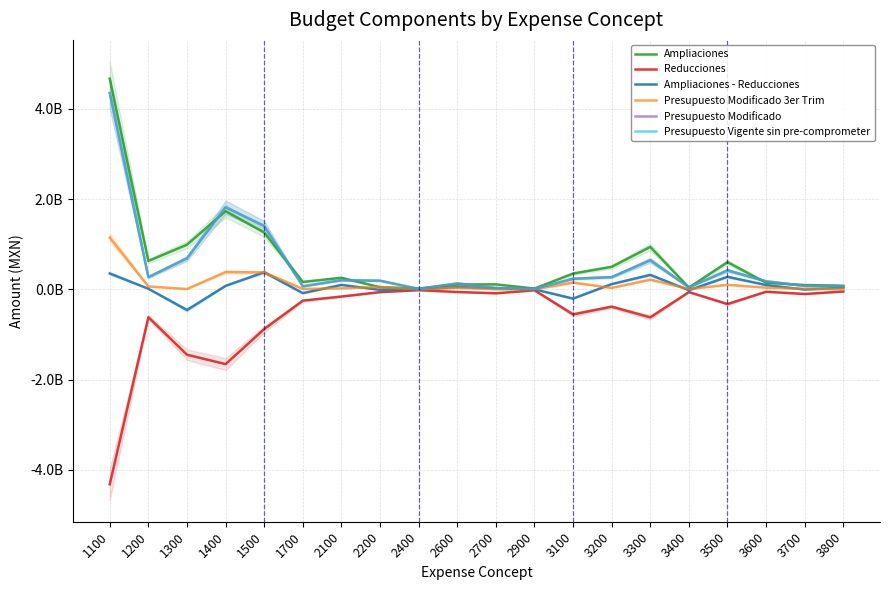

Between 3300 and 3500, which is larger?

3300